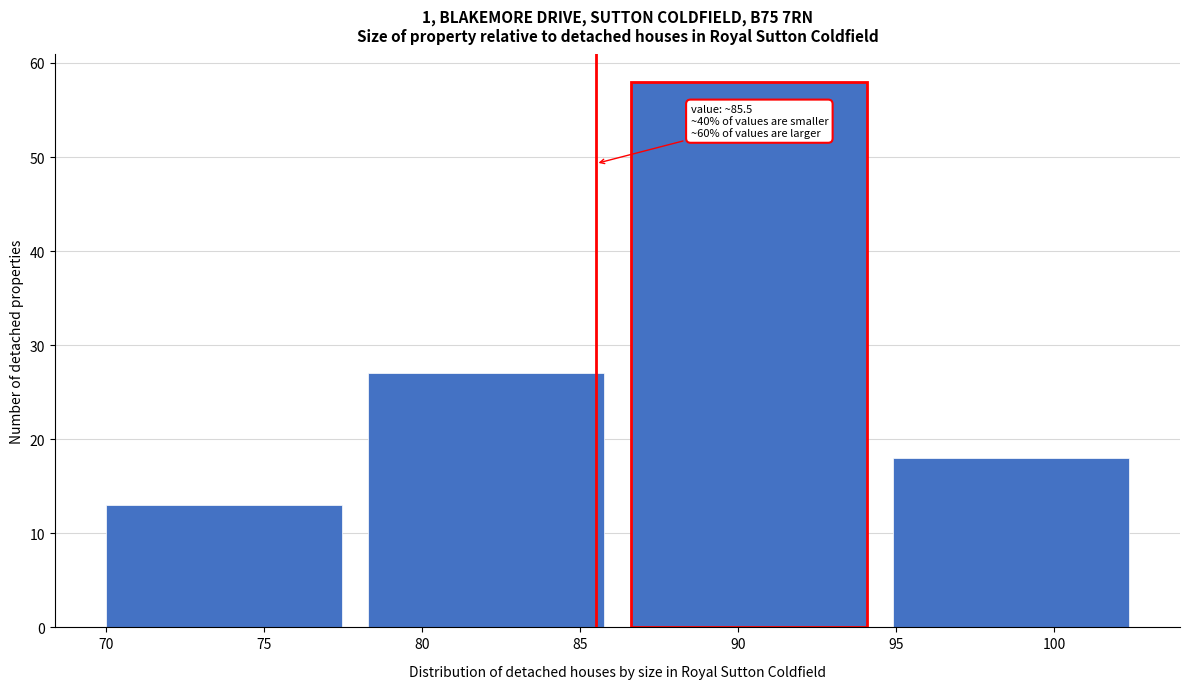

Over which range of the x-axis is the bar tallest?

86.6 to 94.9